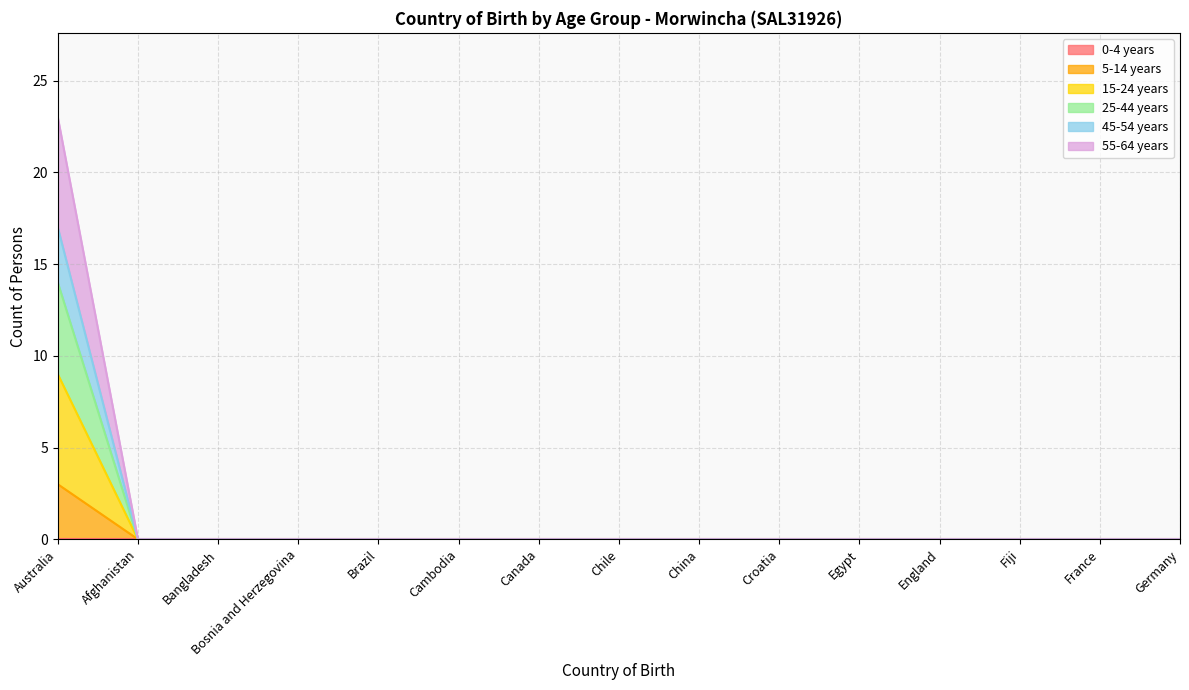

True or false: 15-24 years and 45-54 years cross at least once.

False